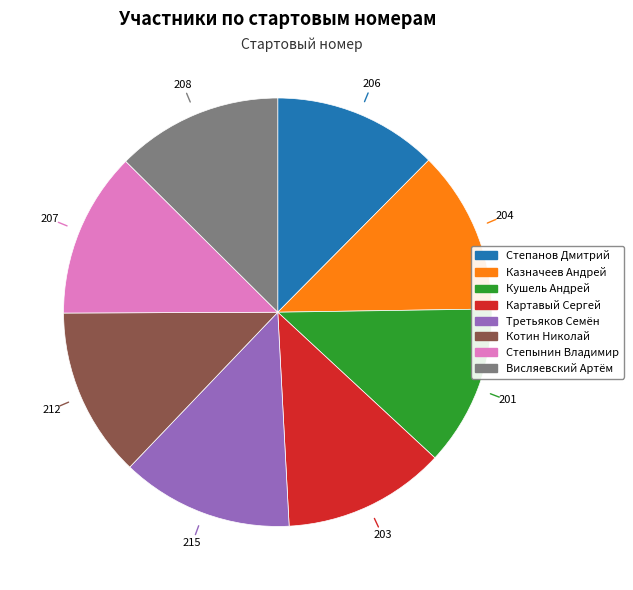

Is there any slice that represents more than half of the pie?

No